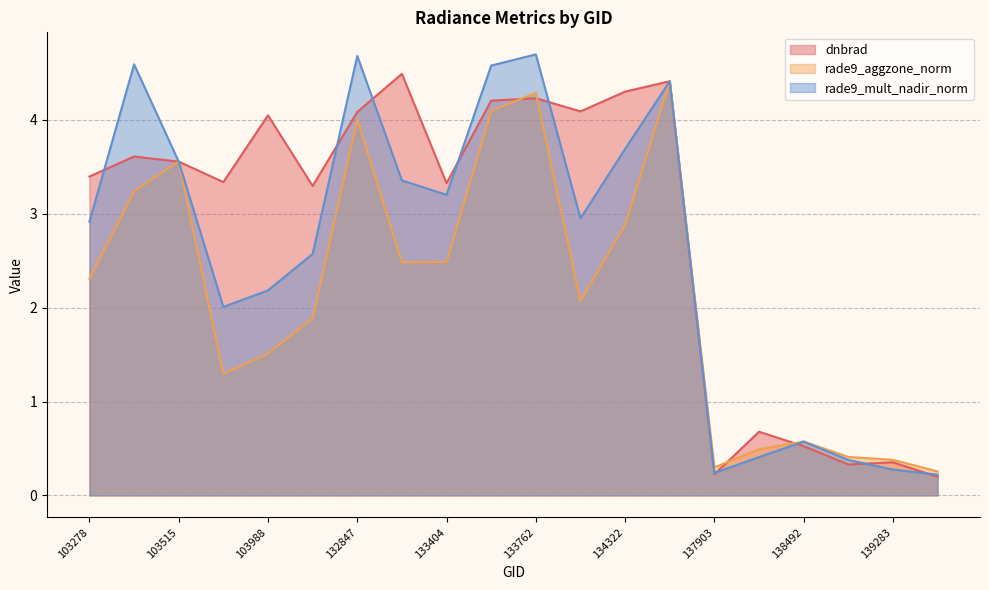

At which category does the chart reach its peak across all series?

133762